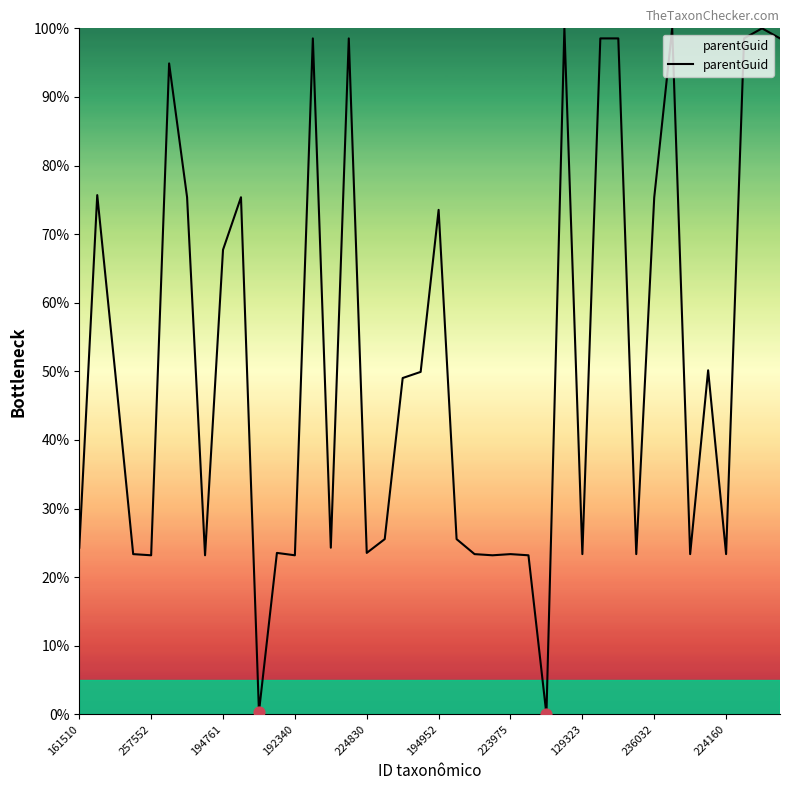

What is the greatest value displayed?

100.0